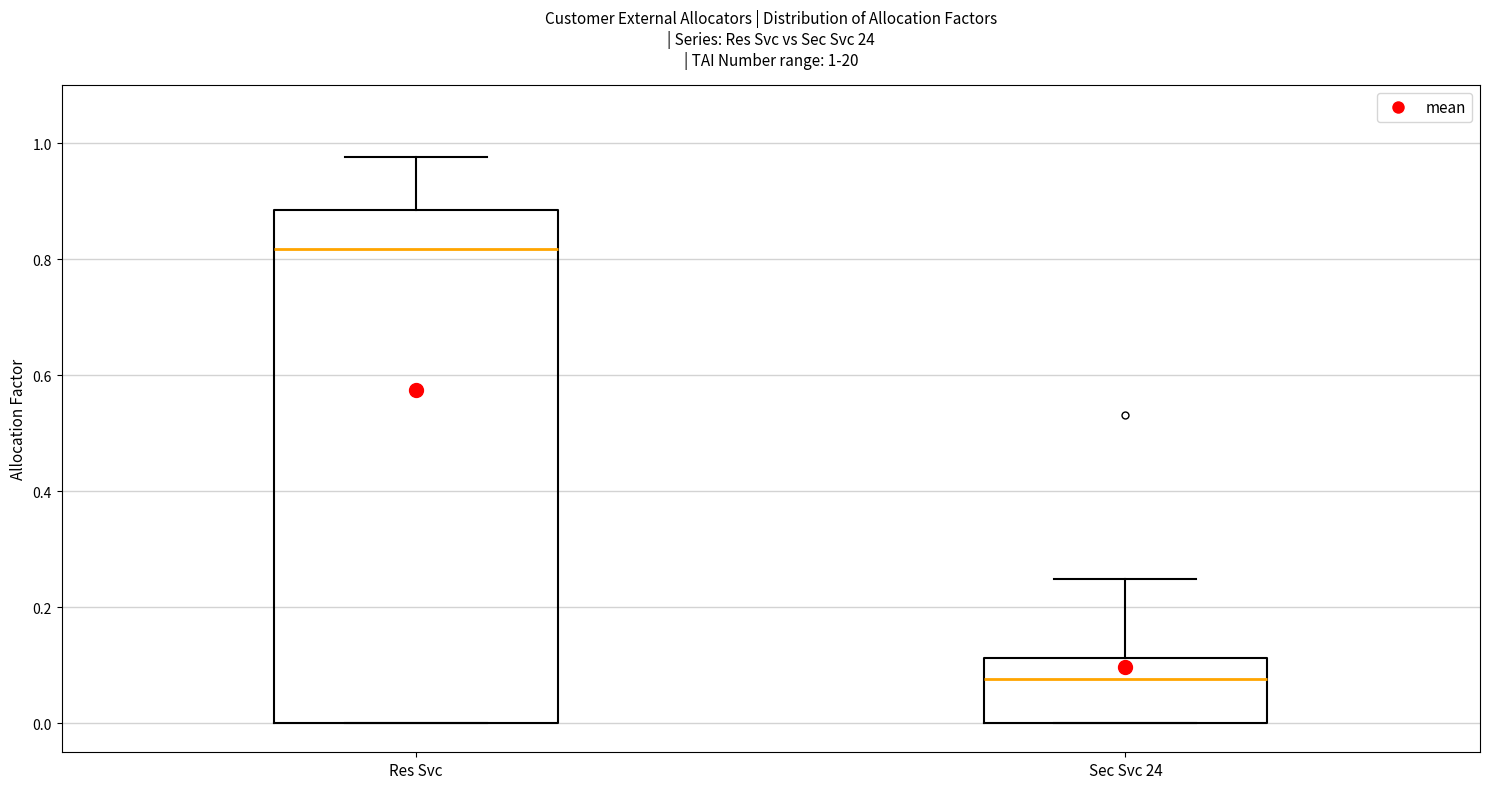

Comparing the boxes themselves (not the whiskers), which one is the tallest?

Res Svc